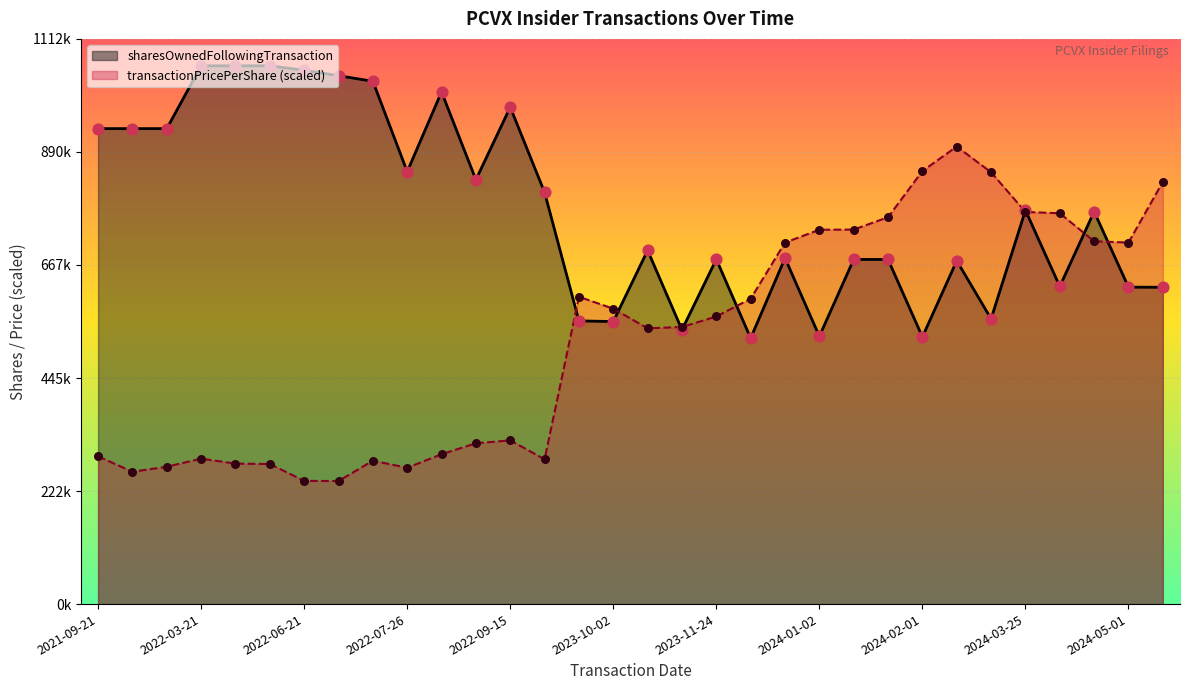

Which series contains the lowest Y value?

transactionPricePerShare